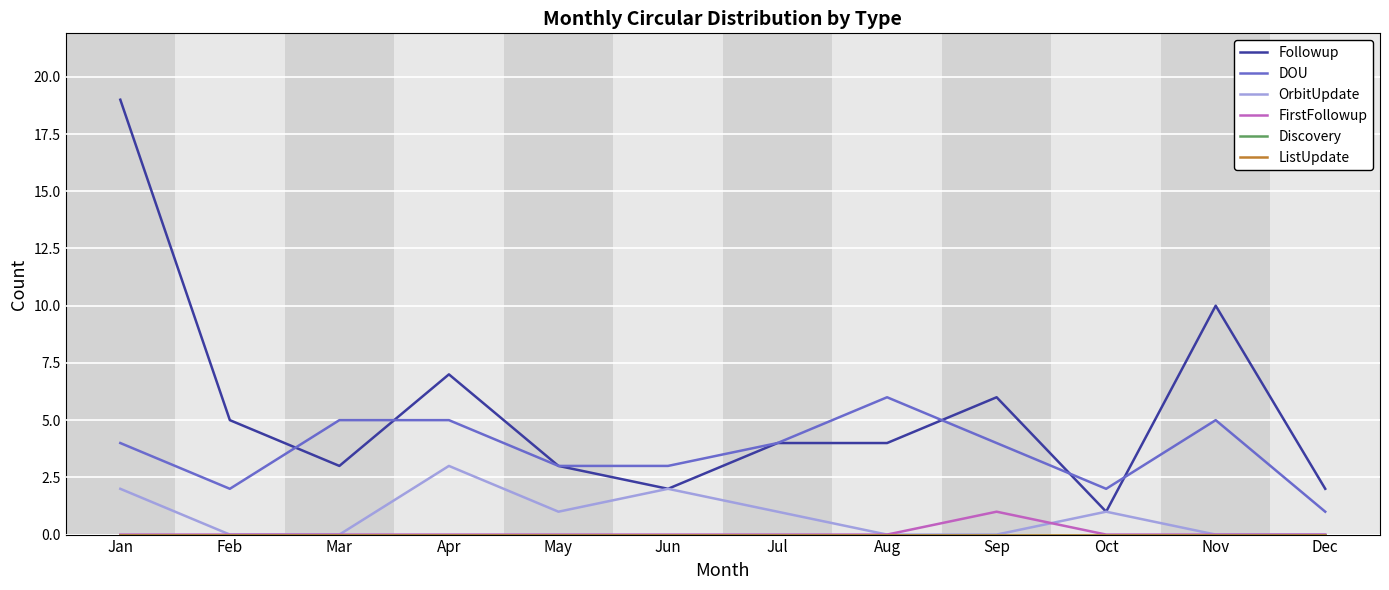

Is it true that FirstFollowup equals 0 at Aug?

True